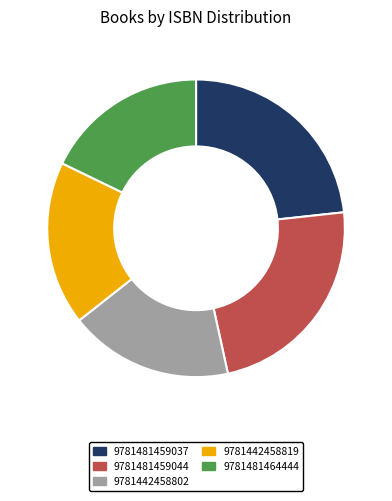

Approximately how many times larger is the value at 9781442458819 compared to 9781481459037?

0.8